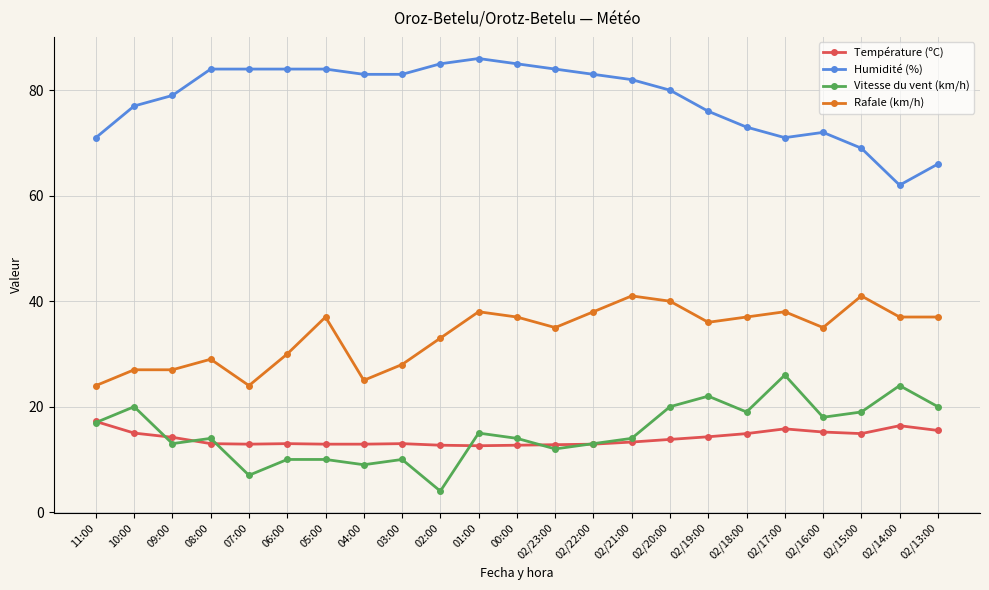

What is the difference between the second highest and minimum values in the Humidité (%) series?

23.0